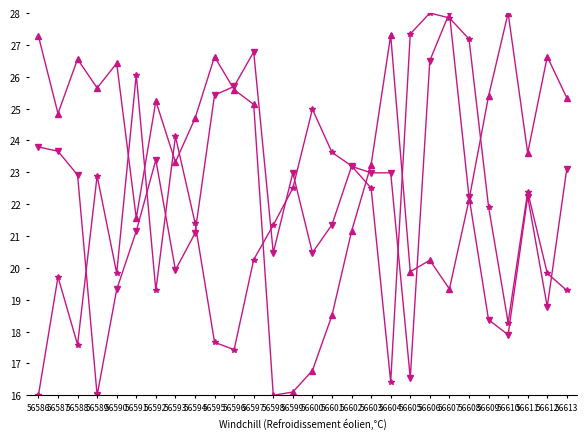

What is the maximum value shown in the chart?

28.0